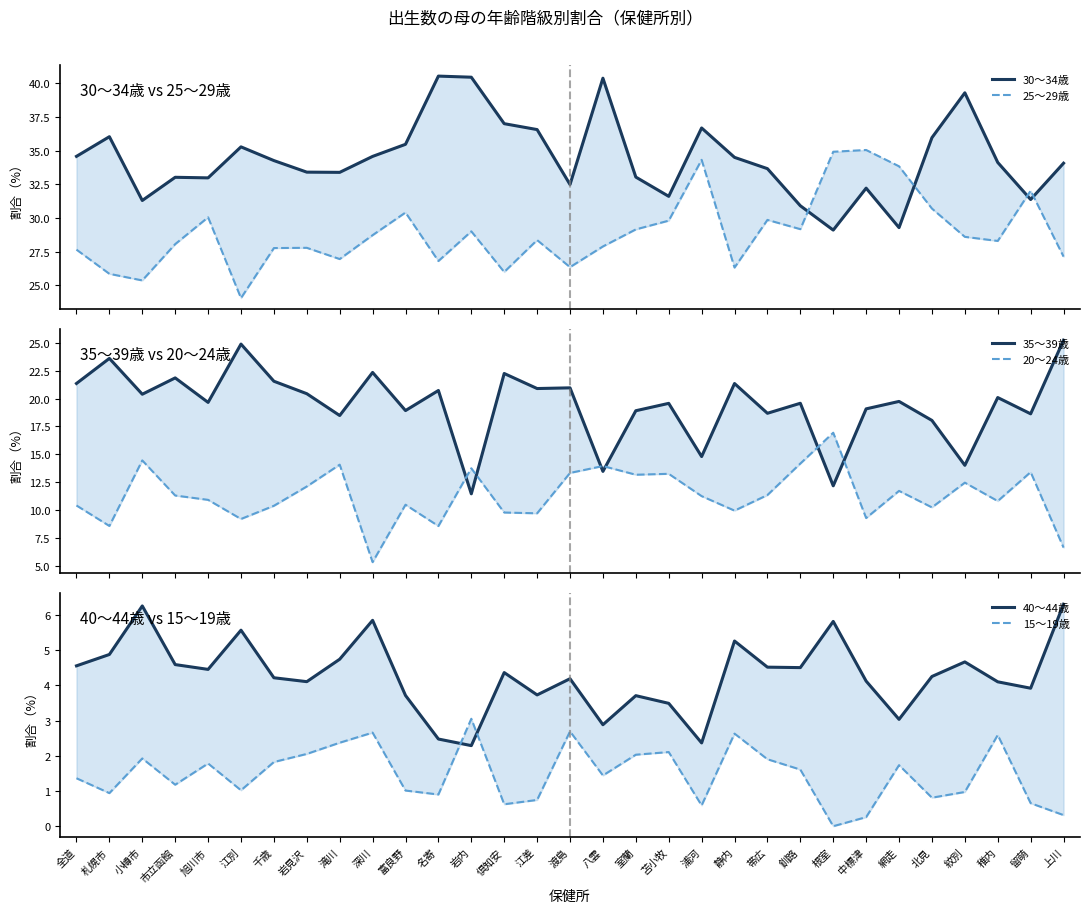

What is the label of the 1st point from the left?

全道